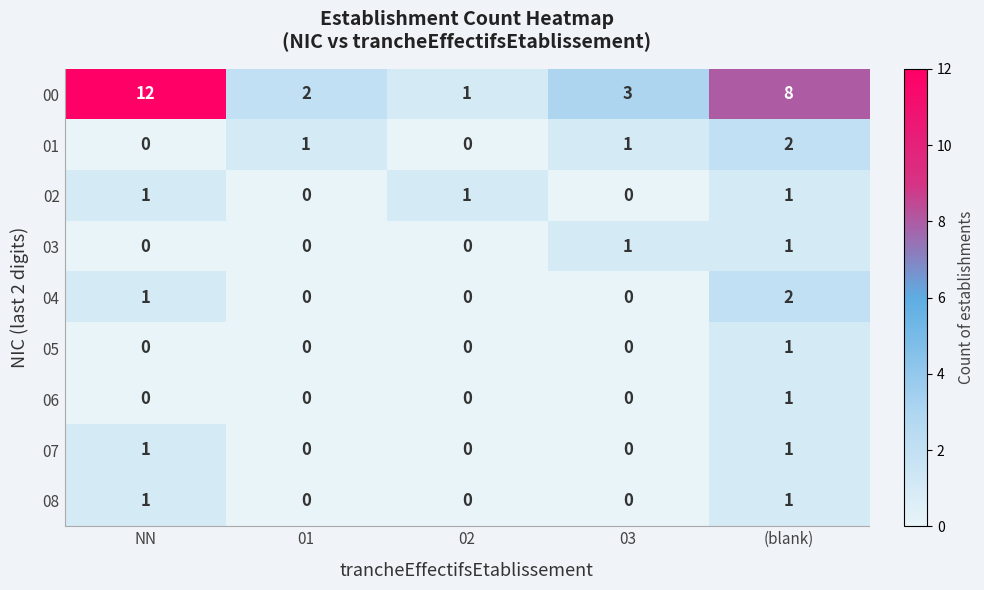

What is the total value across all series at (blank)?

18